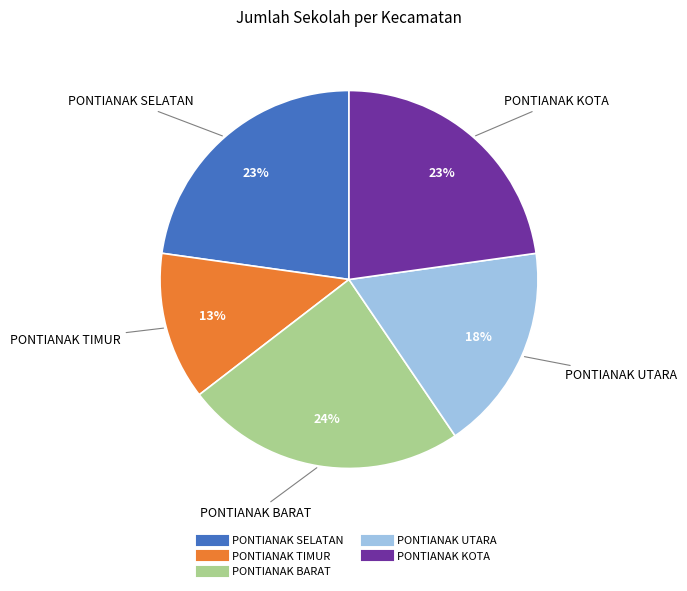

To the nearest percent, what is the average slice percentage?

20%